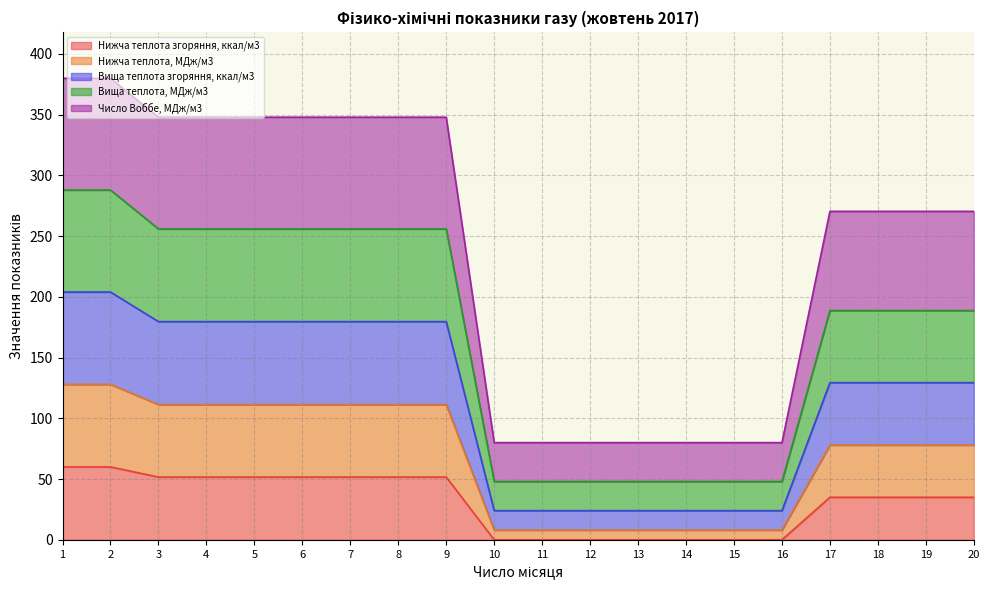

Read the Нижча теплота, МДж/м3 value at 17.

78.0